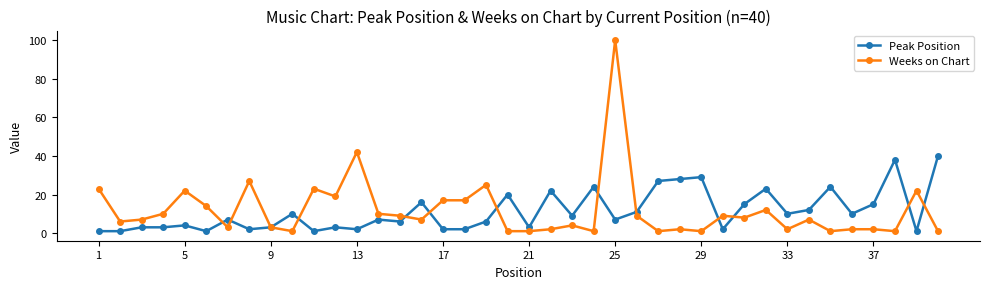

What is the value of the Peak Position point at the 31st from the left?

15